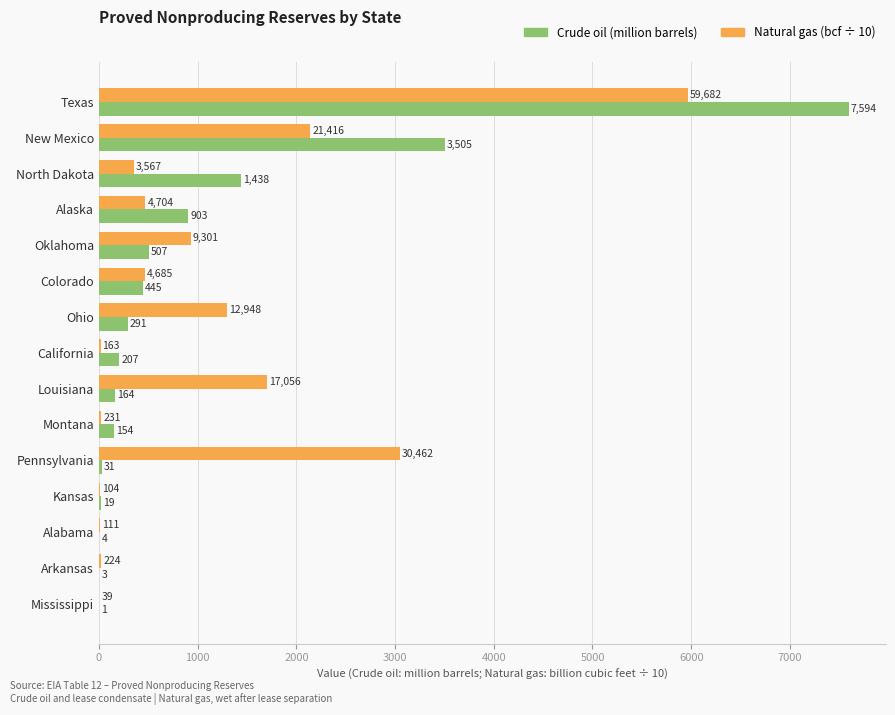

Is the value of Crude oil (million barrels) at Louisiana greater than the value of Natural gas (bcf ÷ 10) at Texas?

No